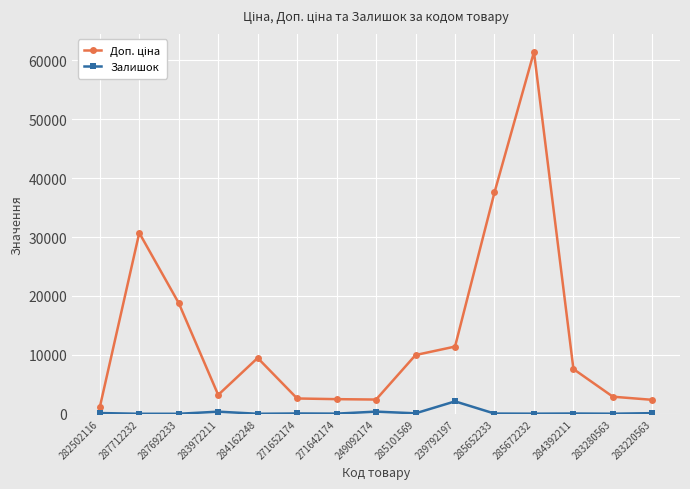

True or false: Залишок has a value of 11.0 at 283280563.

True